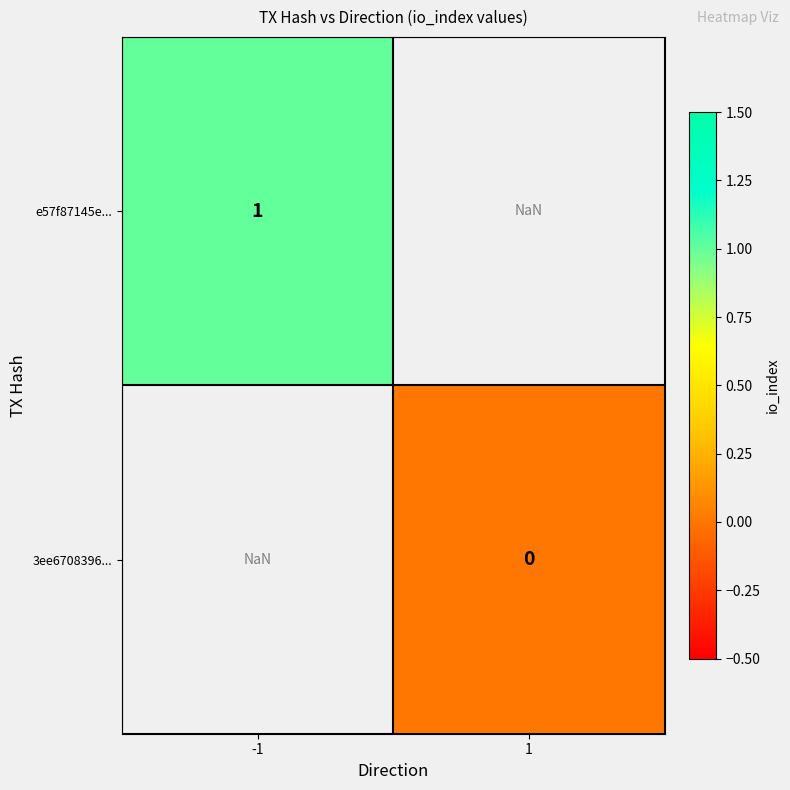

True or false: e57f87145e... has a value of 1.0 at -1.

True